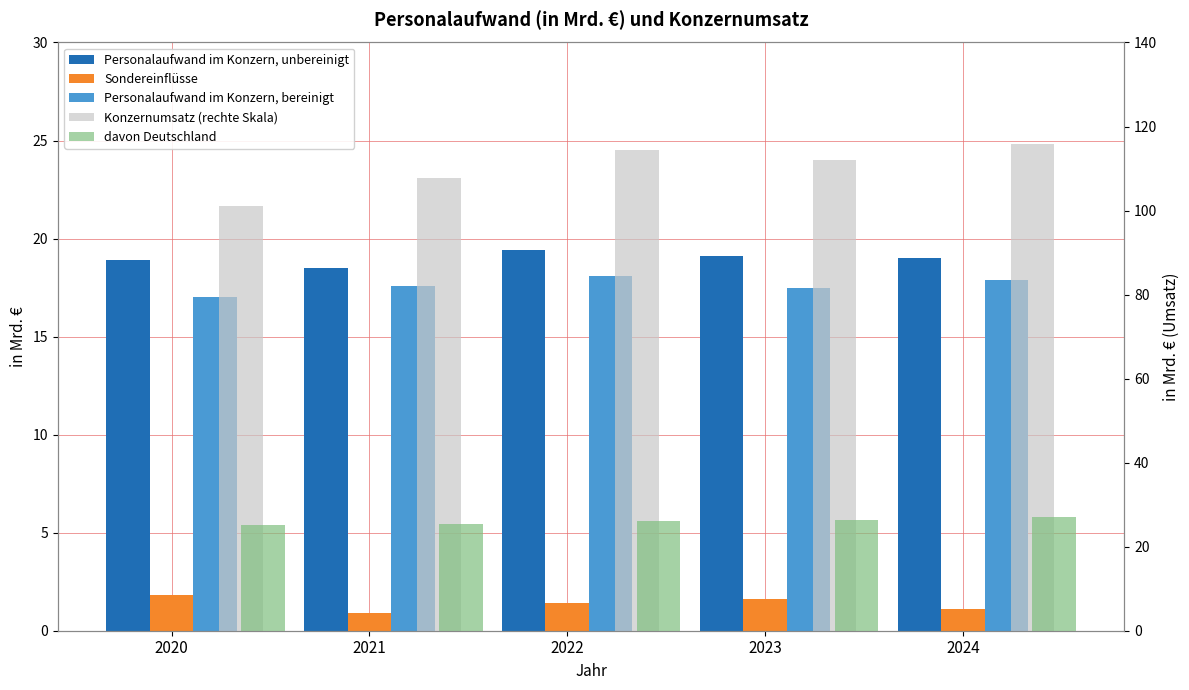

Rank the series at 2022 from highest to lowest value.

Konzernumsatz (rechte Skala), davon Deutschland, Personalaufwand im Konzern, unbereinigt, Personalaufwand im Konzern, bereinigt, Sondereinflüsse